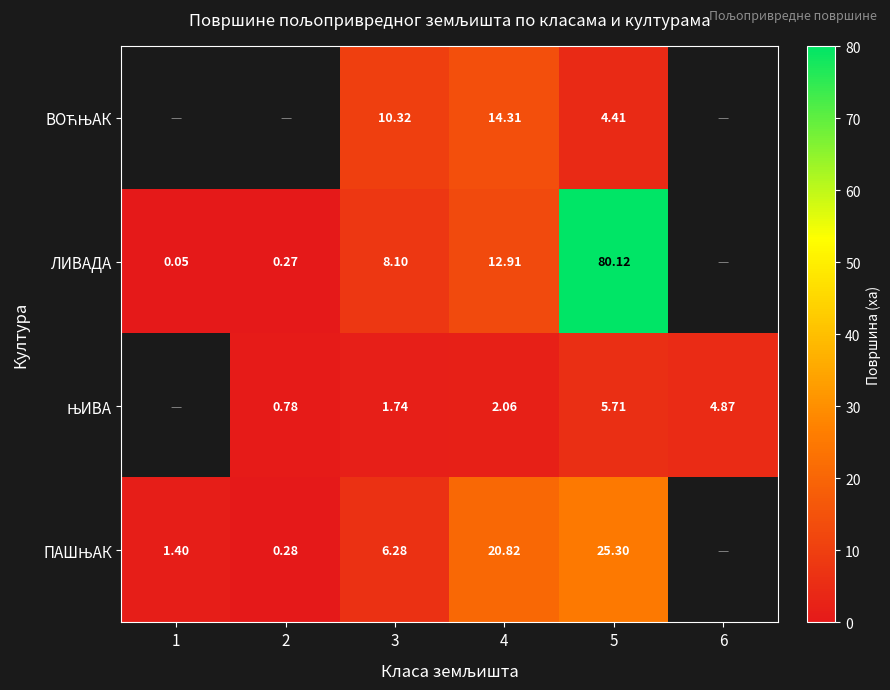

True or false: ПАШЊАК has a value of 11.0 at 4.

False